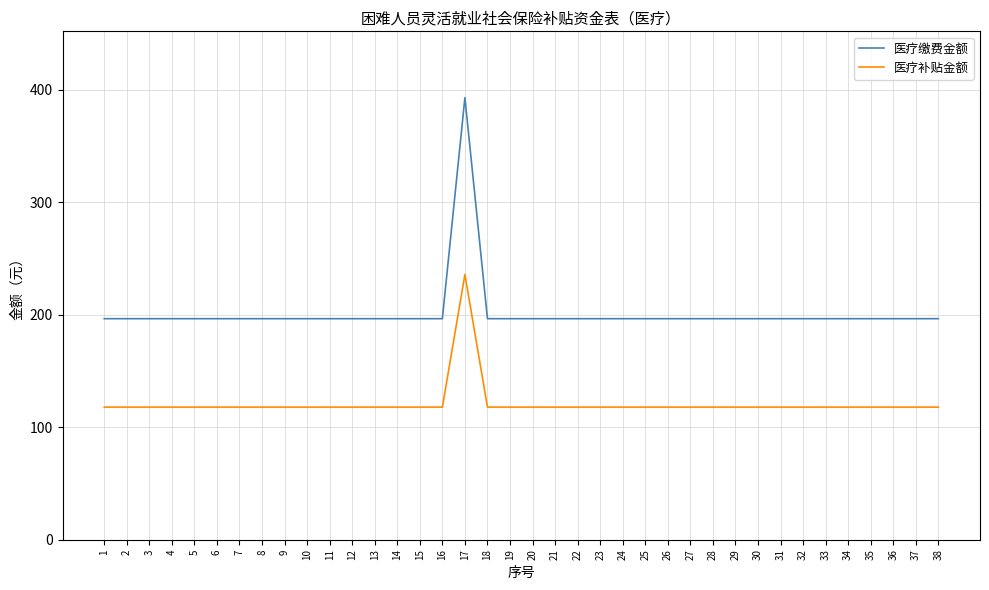

Reading left to right, what are all the values shown in this chart?

医疗缴费金额: 1=196.6	2=196.6	3=196.6	4=196.6	5=196.6	6=196.6	7=196.6	8=196.6	9=196.6	10=196.6	11=196.6	12=196.6	13=196.6	14=196.6	15=196.6	16=196.6	17=393.2	18=196.6	19=196.6	20=196.6	21=196.6	22=196.6	23=196.6	24=196.6	25=196.6	26=196.6	27=196.6	28=196.6	29=196.6	30=196.6	31=196.6	32=196.6	33=196.6	34=196.6	35=196.6	36=196.6	37=196.6	38=196.6
医疗补贴金额: 1=118.0	2=118.0	3=118.0	4=118.0	5=118.0	6=118.0	7=118.0	8=118.0	9=118.0	10=118.0	11=118.0	12=118.0	13=118.0	14=118.0	15=118.0	16=118.0	17=235.9	18=118.0	19=118.0	20=118.0	21=118.0	22=118.0	23=118.0	24=118.0	25=118.0	26=118.0	27=118.0	28=118.0	29=118.0	30=118.0	31=118.0	32=118.0	33=118.0	34=118.0	35=118.0	36=118.0	37=118.0	38=118.0